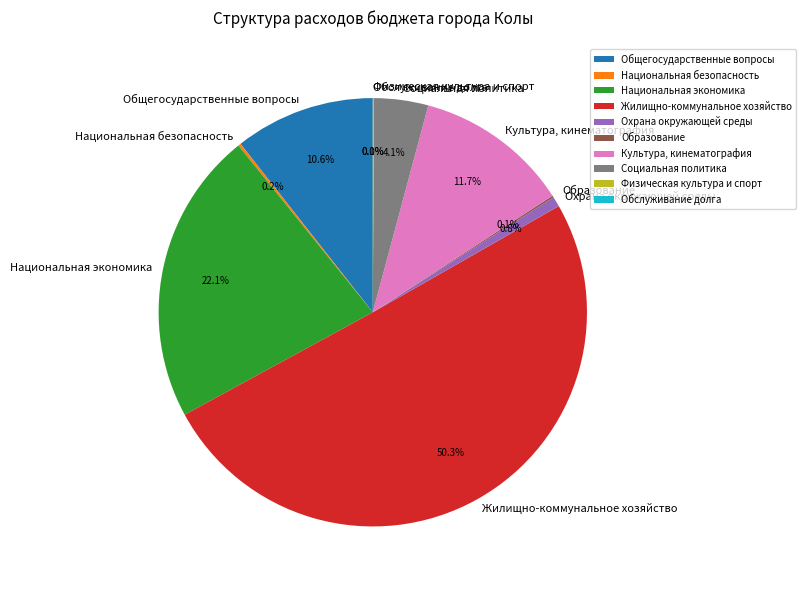

What percentage is the Охрана окружающей среды slice, to the nearest percent?

1%